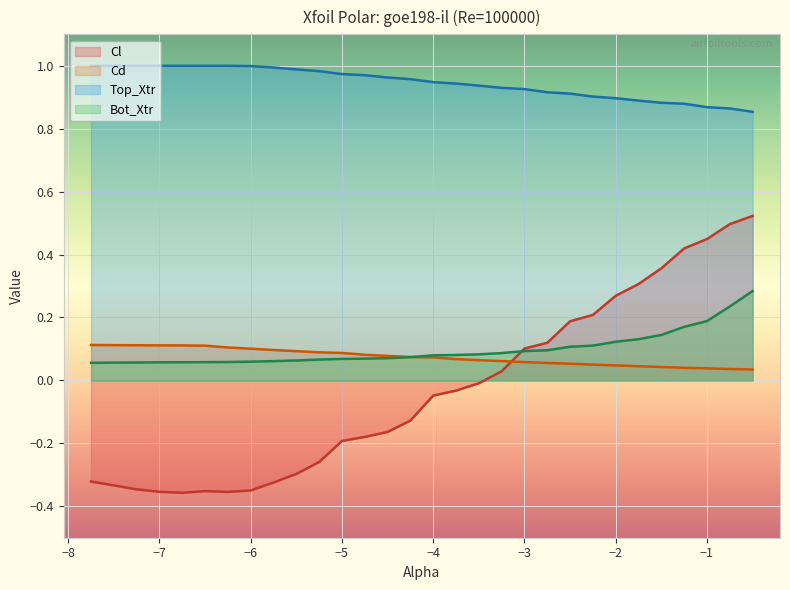

Which series changed the most between -5.0 and -3.75?

Cl